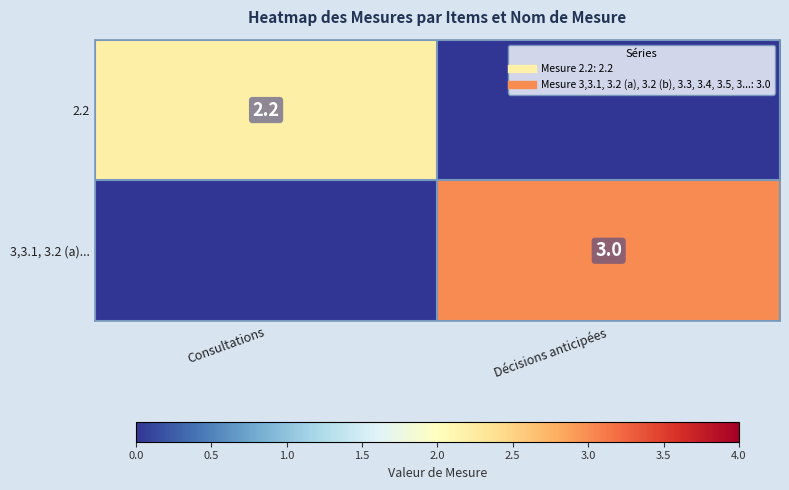

At how many categories does at least one series exceed 1?

2